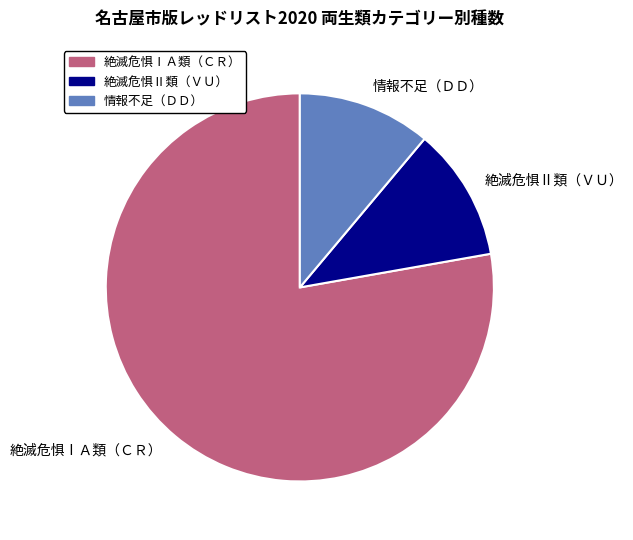

Which slice is the largest?

絶滅危惧ⅠＡ類（ＣＲ）